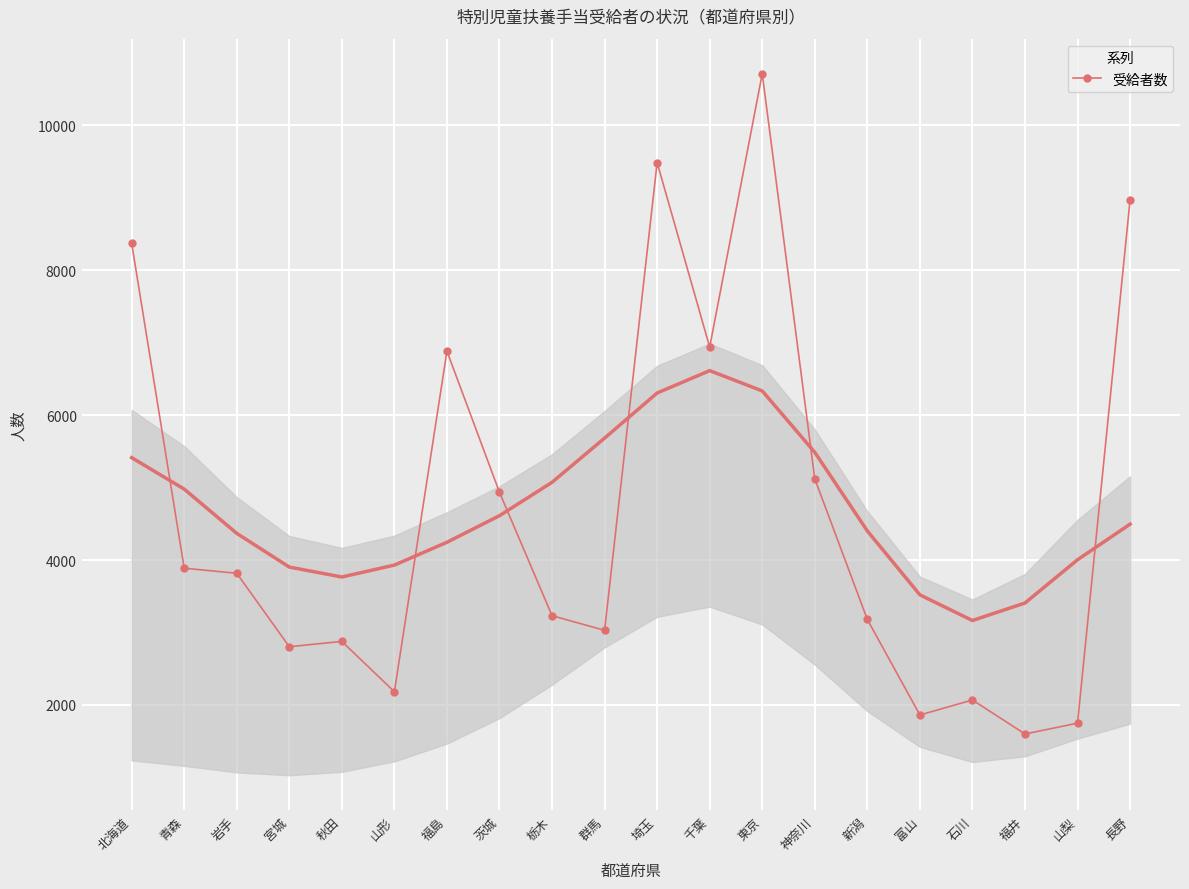

What is the average value?

4685